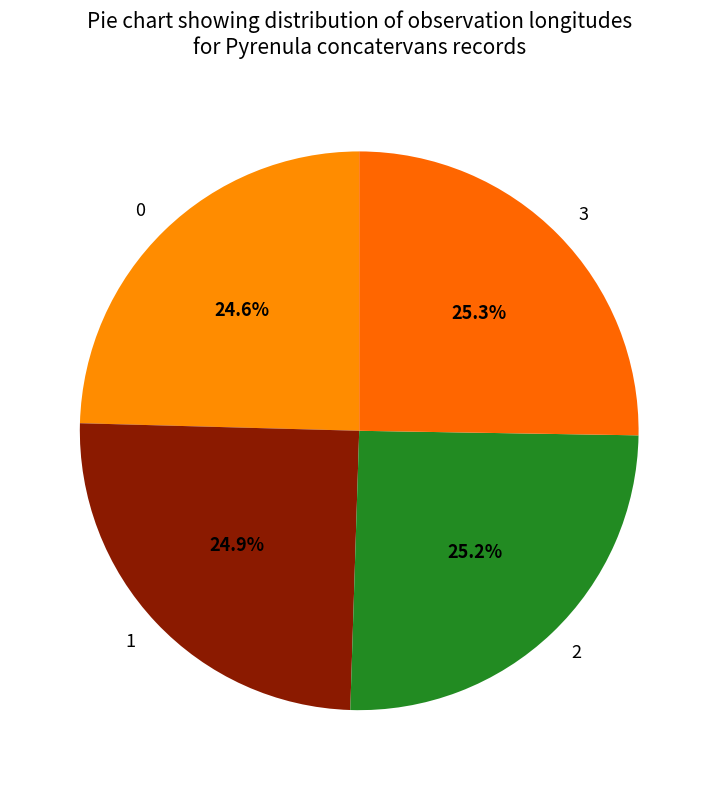

Between 0 and 2, which is larger?

2